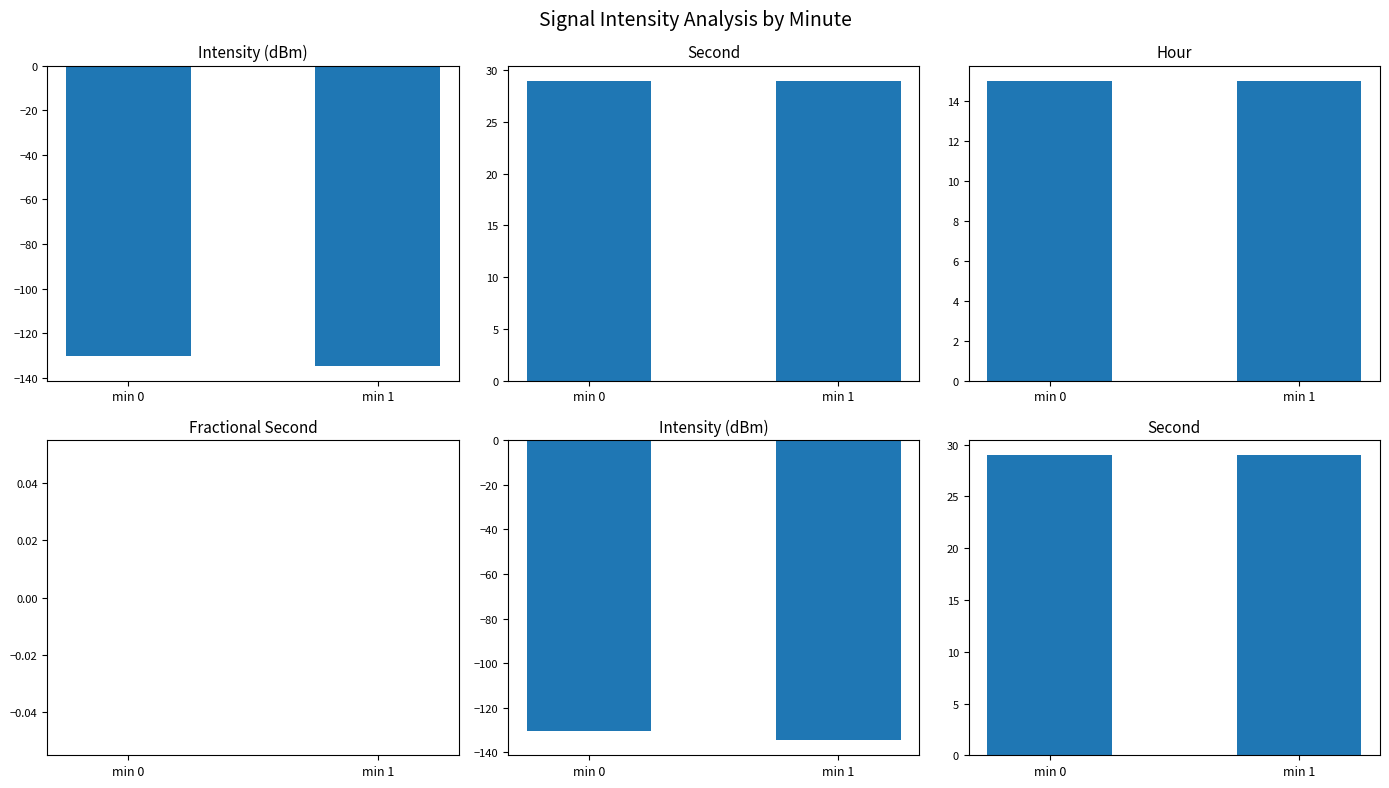

How many groups of bars are there?

2